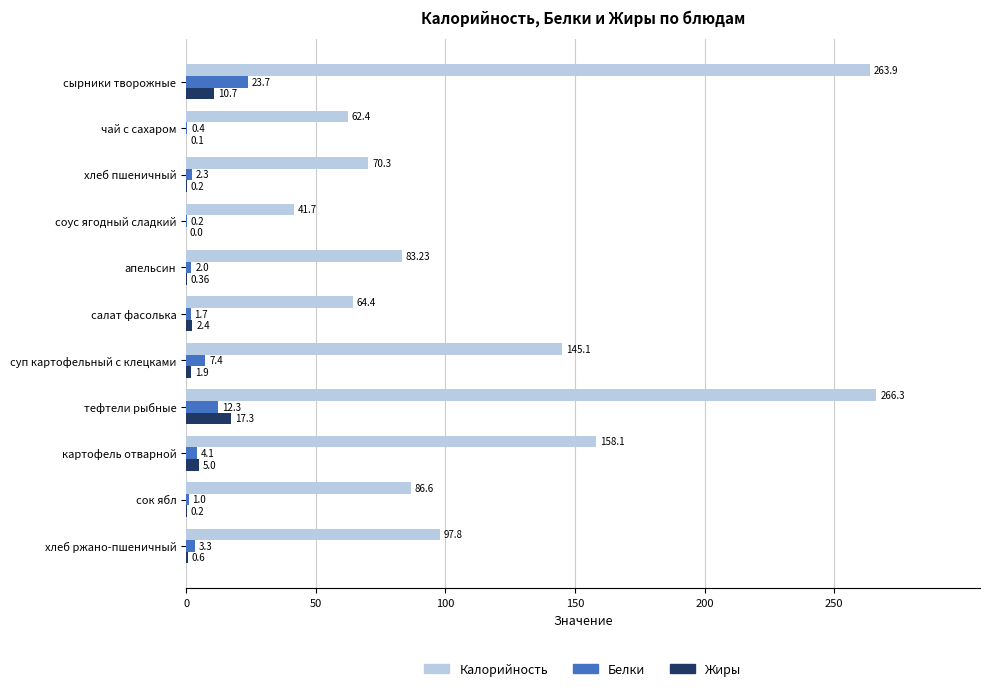

Which series changed the most between хлеб пшеничный and суп картофельный с клецками?

Калорийность